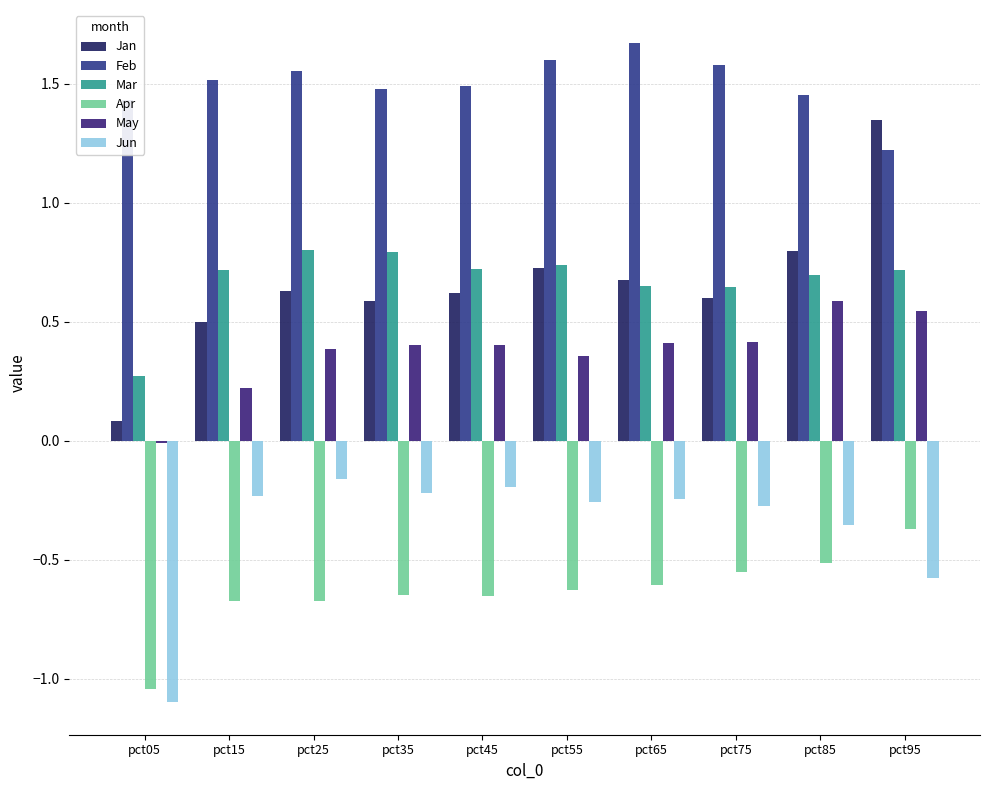

What value does the Mar series have at pct25?

0.8